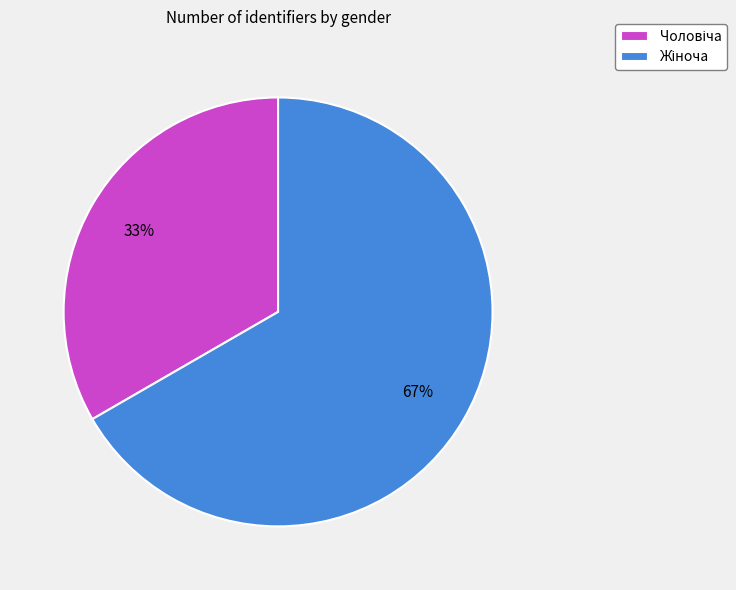

Is there a majority slice in this chart?

Yes